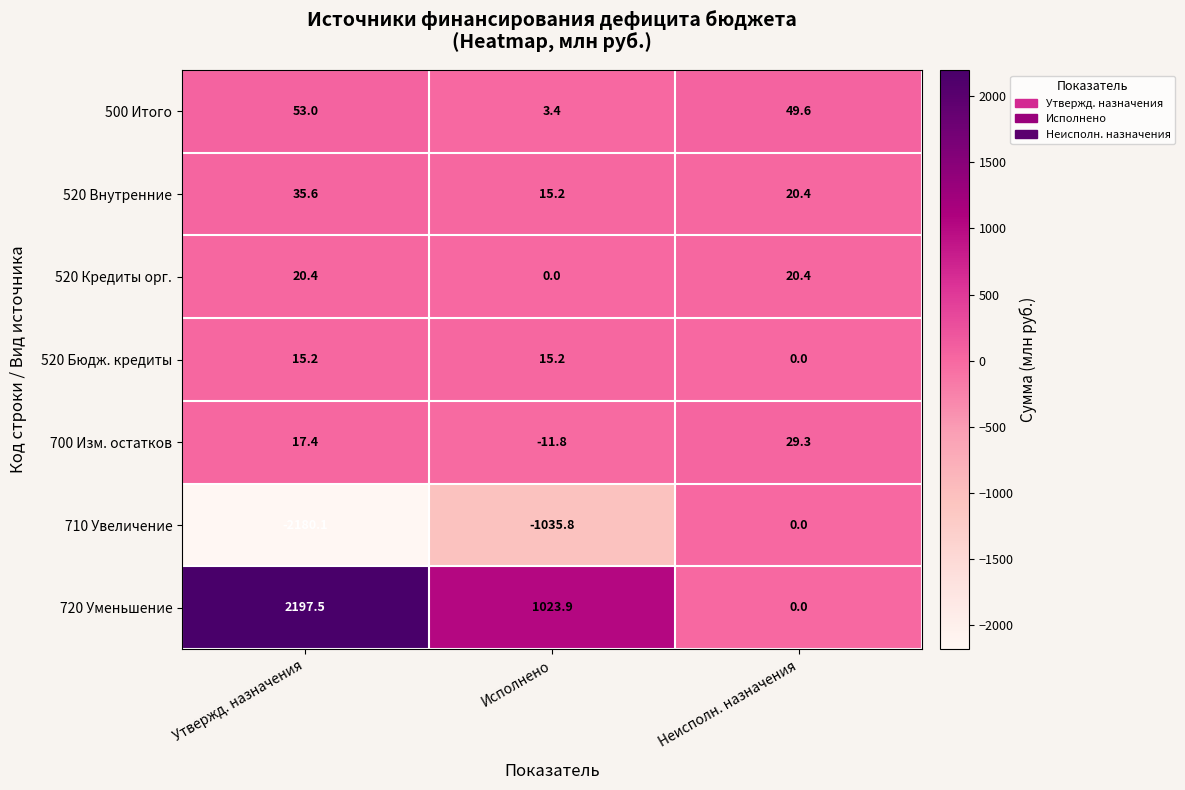

At which category is the sum across all series the highest?

Утвержд. назначения